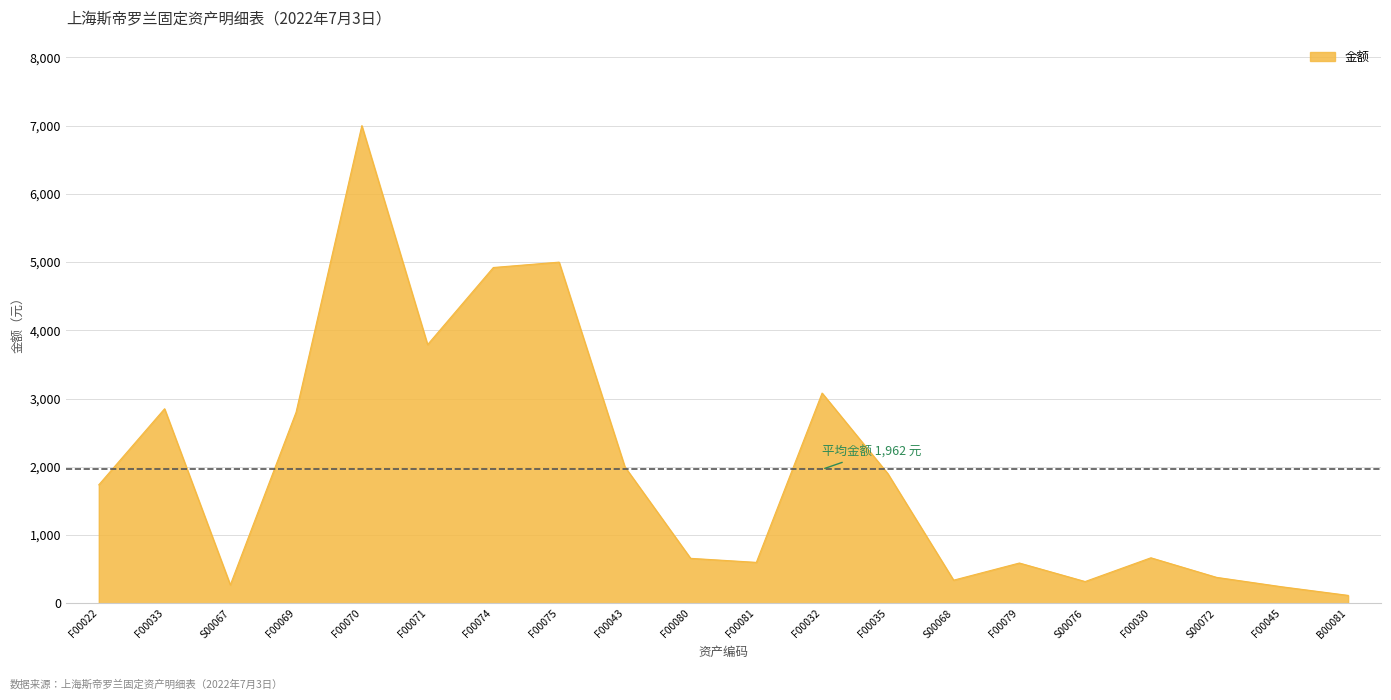

Which category has the highest value across all series?

F00070